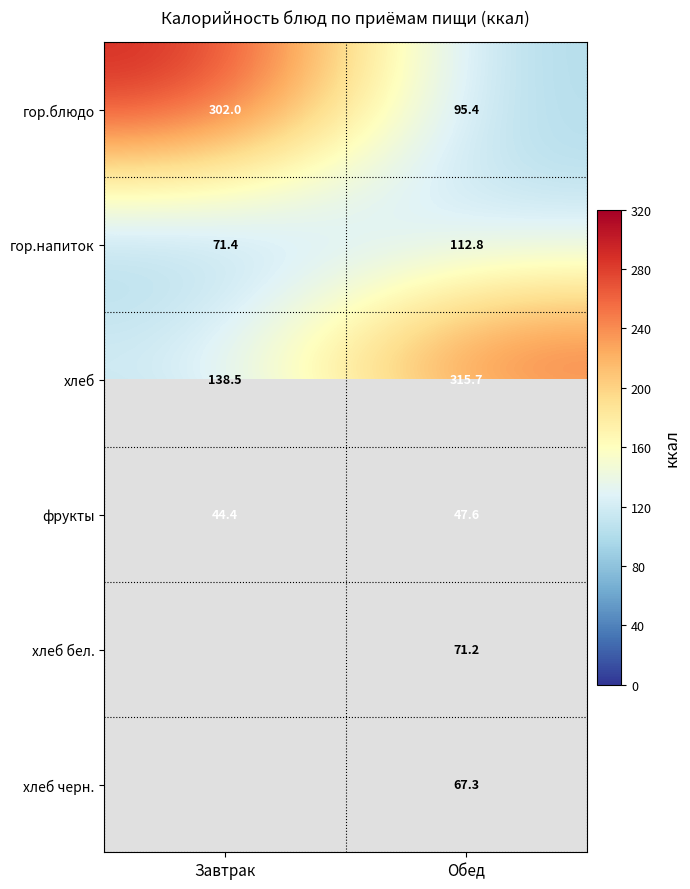

Rank the categories by гор.напиток value from highest to lowest.

Обед, Завтрак